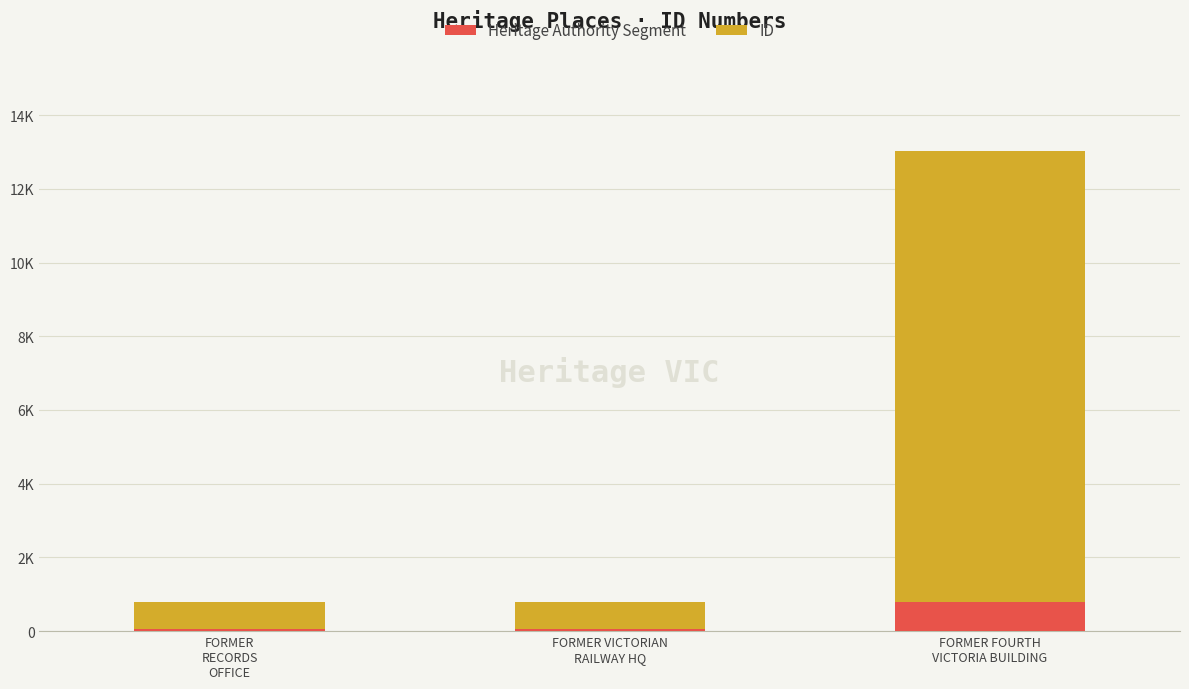

Are the bars grouped side by side (vs. stacked)?

No